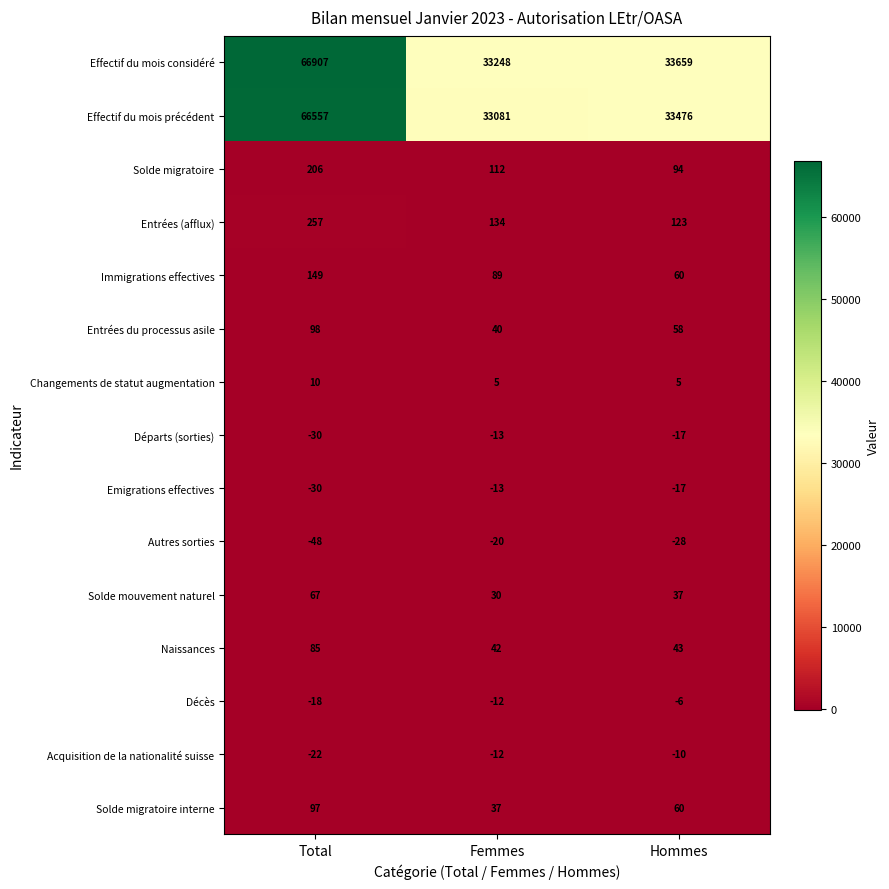

Which series has the largest total across all categories?

Effectif du mois considéré